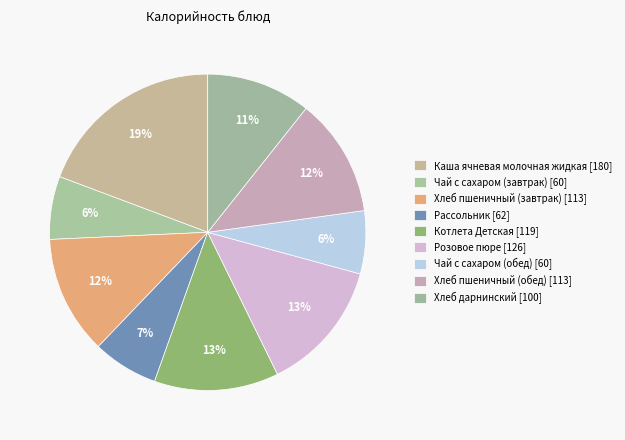

To the nearest percent, what portion does Хлеб пшеничный (обед) represent?

12%